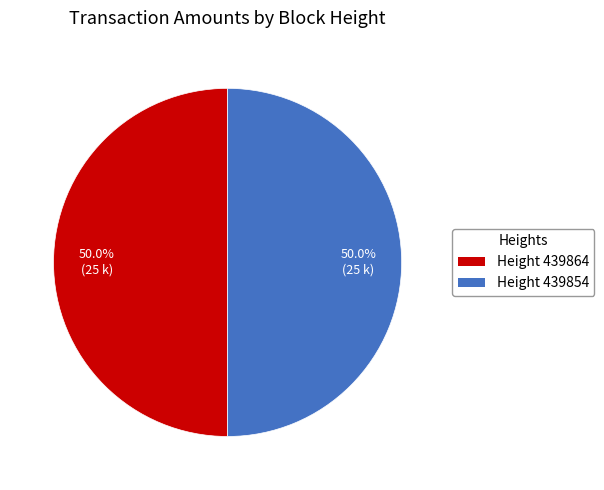

Combined, do Height 439854 and Height 439864 account for over 50%?

Yes